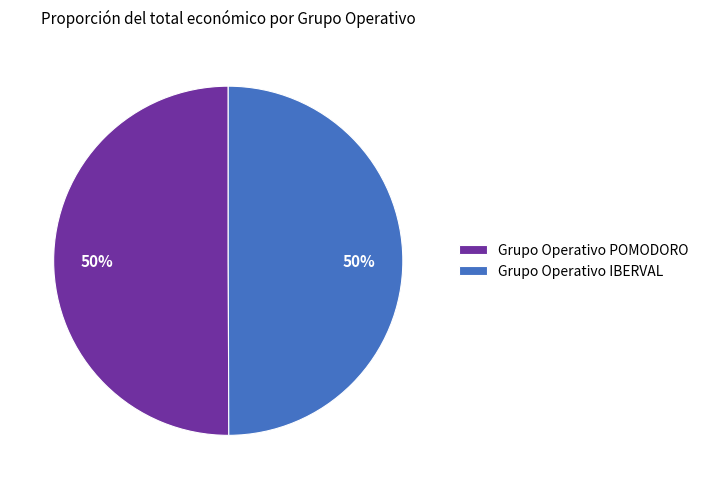

Do Grupo Operativo POMODORO and Grupo Operativo IBERVAL together represent more than half of the pie?

Yes